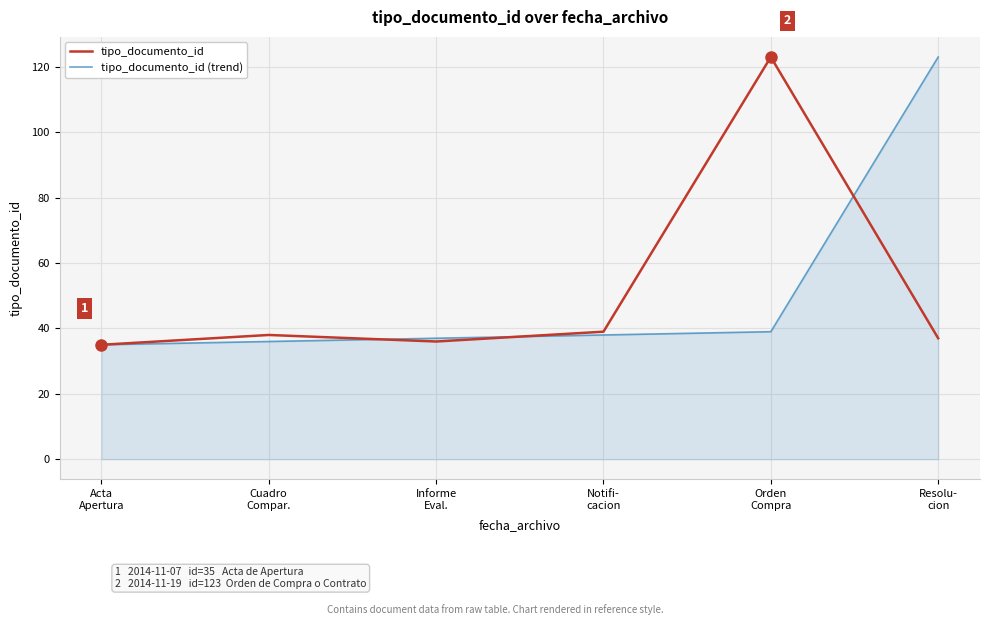

Reading left to right, extract all data points from this chart.

tipo_documento_id: Acta
Apertura=35	Cuadro
Compar.=38	Informe
Eval.=36	Notifi-
cacion=39	Orden
Compra=123	Resolu-
cion=37
tipo_documento_id (trend): Acta
Apertura=35	Cuadro
Compar.=36	Informe
Eval.=37	Notifi-
cacion=38	Orden
Compra=39	Resolu-
cion=123